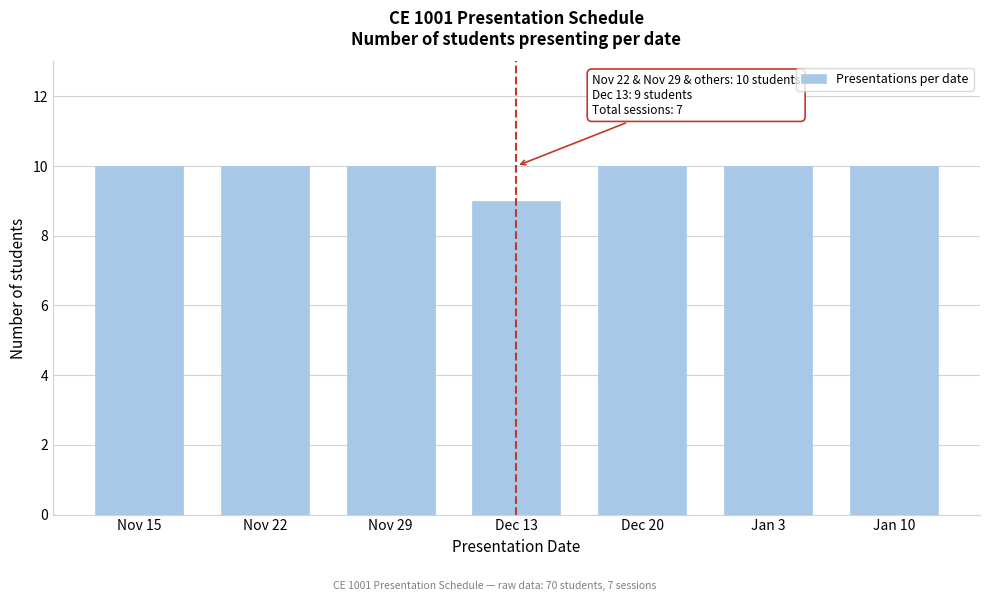

Reading left to right, list all the values displayed in this chart.

Nov 15=10	Nov 22=10	Nov 29=10	Dec 13=9	Dec 20=10	Jan 3=10	Jan 10=10